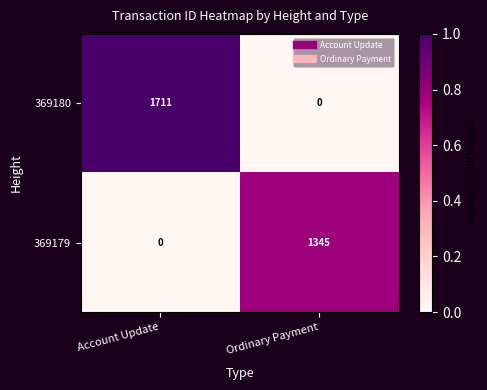

Reading right to left, transcribe all the data shown in this chart.

369180: 0	1711
369179: 1345	0